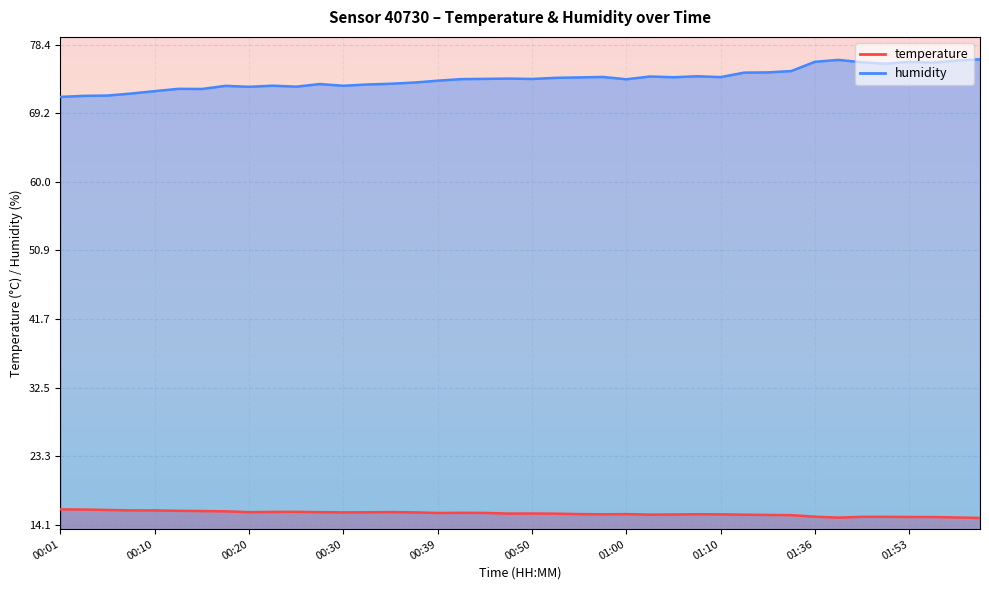

What is the difference between the highest and lowest values at 01:42?

61.2